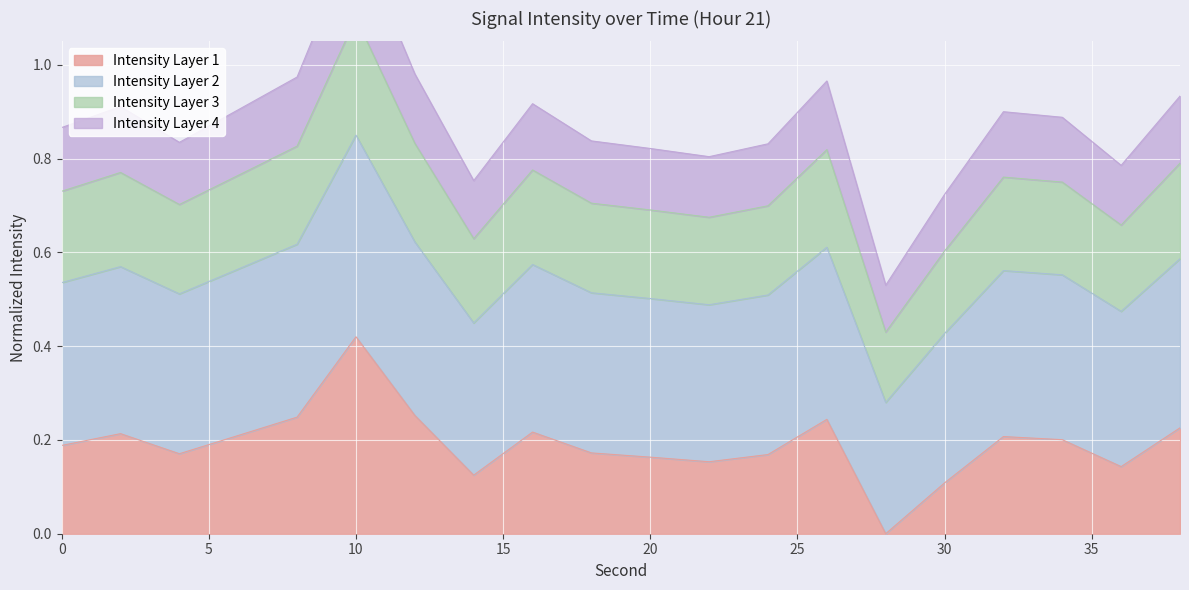

The chart shows a value of 0.4 at 18. True or false?

False